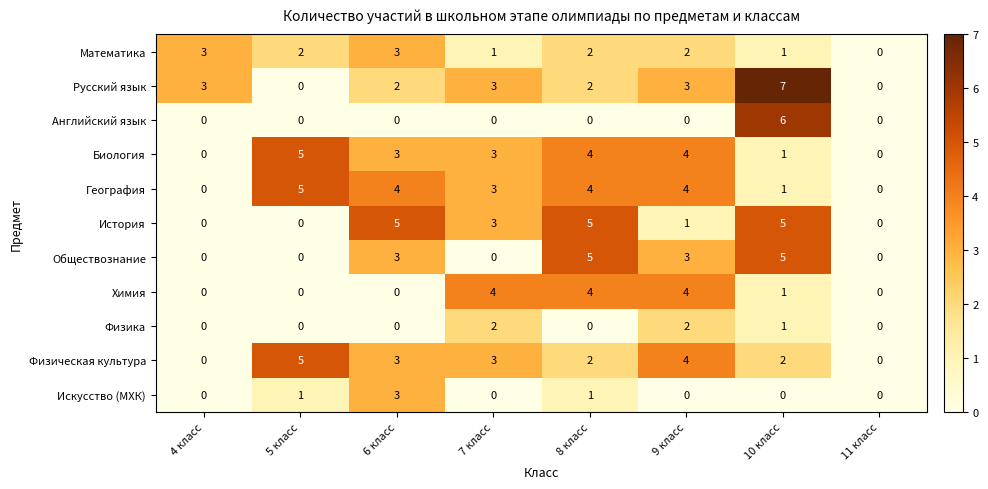

What is the difference between the maximum and minimum values in the Обществознание series?

5